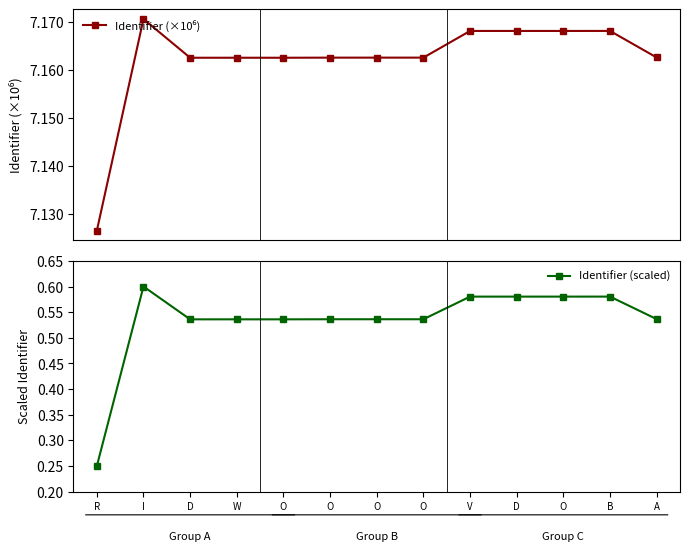

What is the sum of all Identifier (×10⁶) values?

93.1